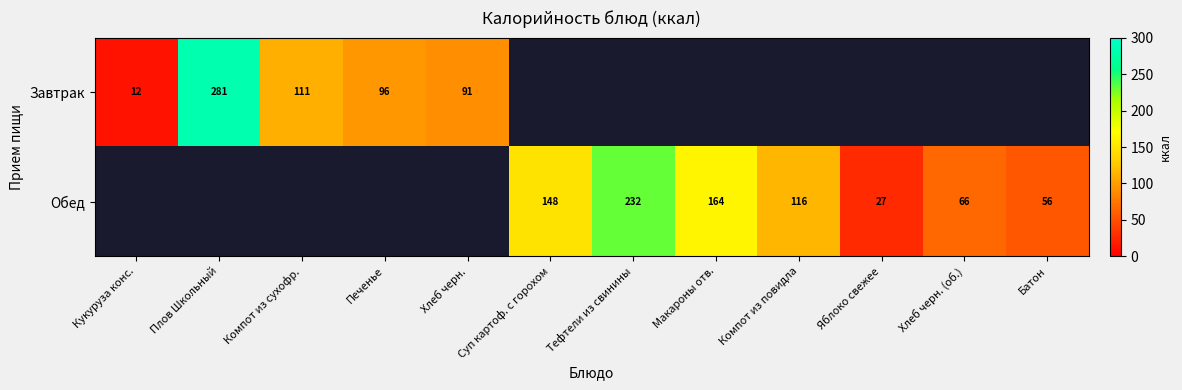

The Завтрак series shows 25 at Хлеб черн.. True or false?

False